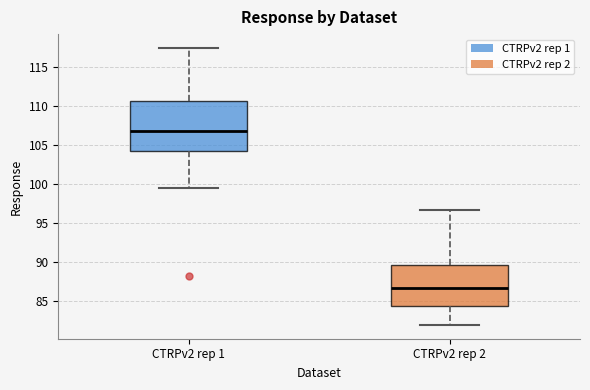

Reading left to right, transcribe this box plot: for each box, give where its median line is, the range the box spans, and where its two whiskers end, as read against the y-axis. The values are not printed on the chart, so give them approximately, as read against the axis.

CTRPv2 rep 1: median 107.0, box 104.0 to 110.5, whiskers 99.5 to 117.5
CTRPv2 rep 2: median 86.5, box 84.5 to 89.5, whiskers 82.0 to 96.5